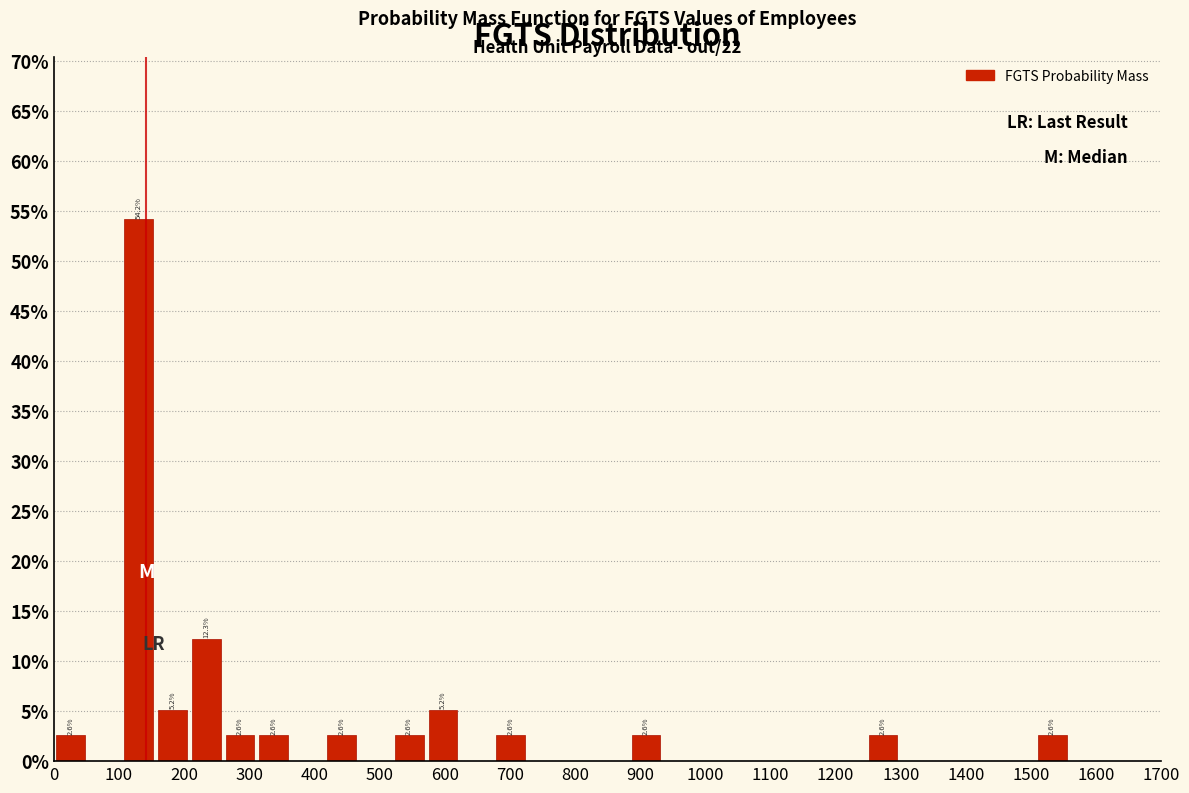

Over which range of the x-axis is the bar tallest?

100 to 160